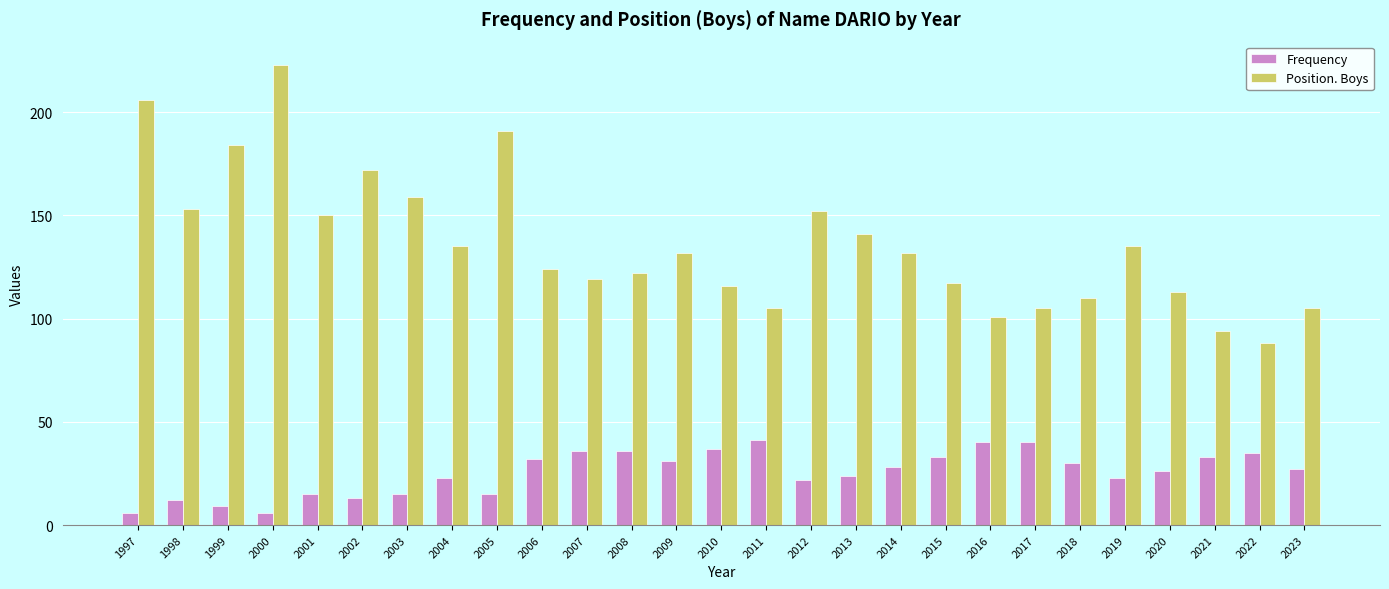

True or false: Frequency has a value of 33 at 2015.

True